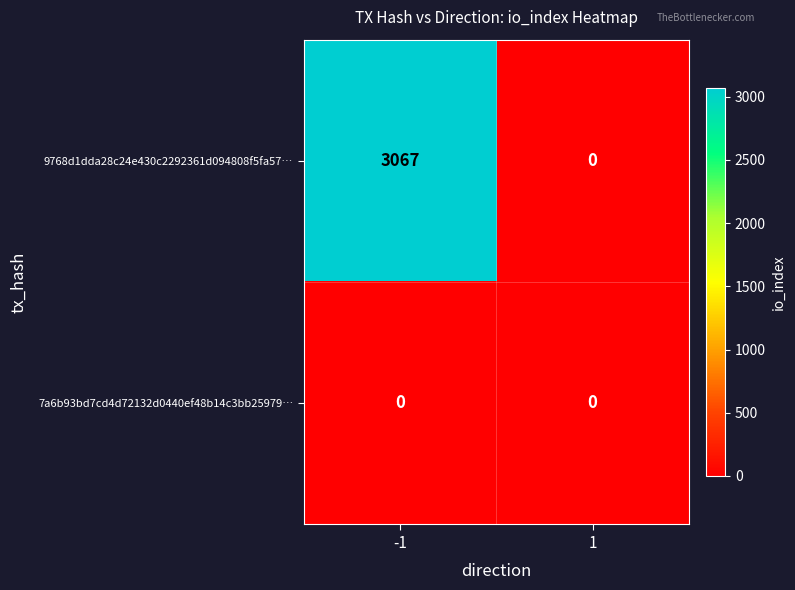

Reading left to right, transcribe all the data shown in this chart.

9768d1dda28c24e430c2292361d094808f5fa57…: 3067	0
7a6b93bd7cd4d72132d0440ef48b14c3bb25979…: 0	0